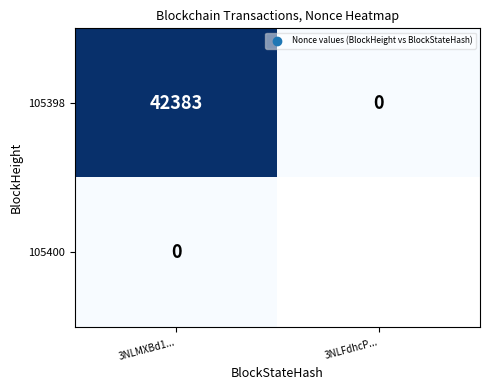

Rank the categories by 105398 value from lowest to highest.

3NLFdhcP..., 3NLMXBd1...